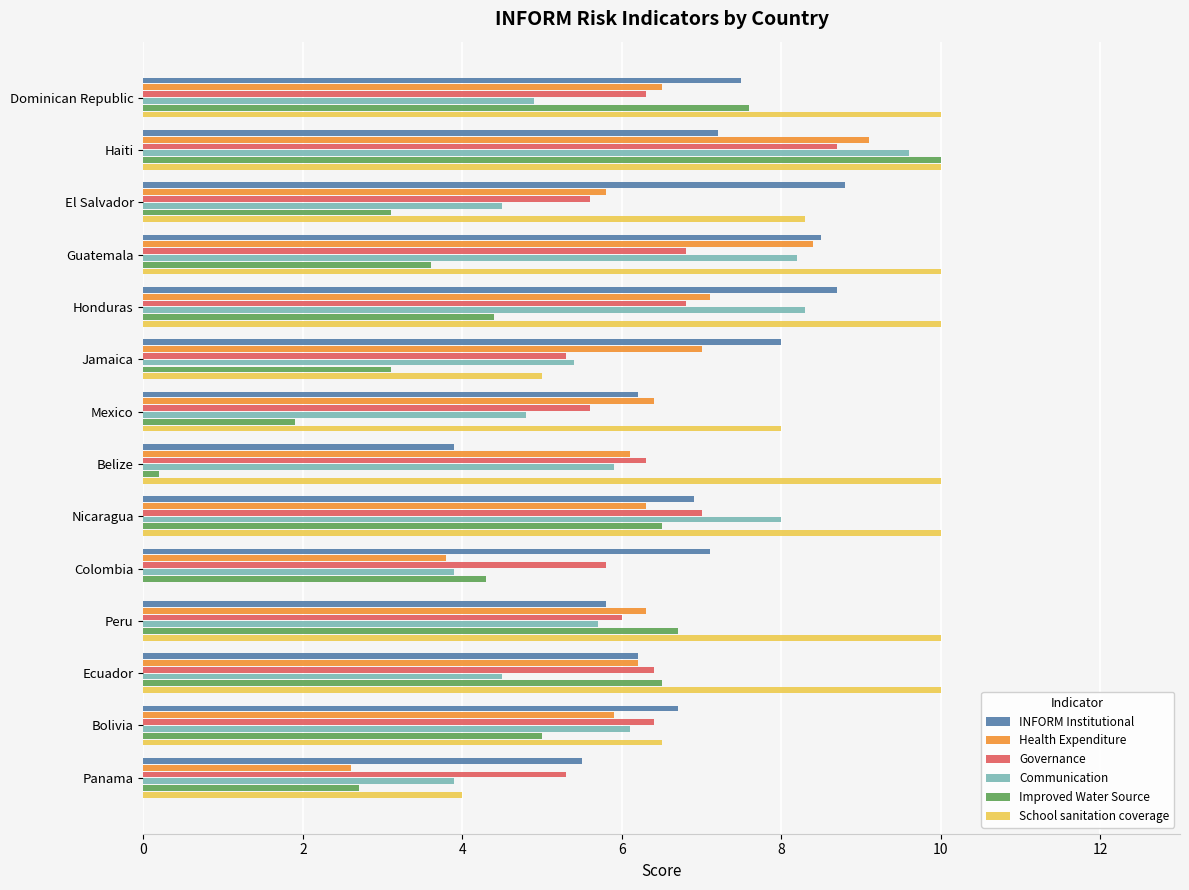

What are all the series names shown in the legend?

INFORM Institutional, Health Expenditure, Governance, Communication, Improved Water Source, School sanitation coverage